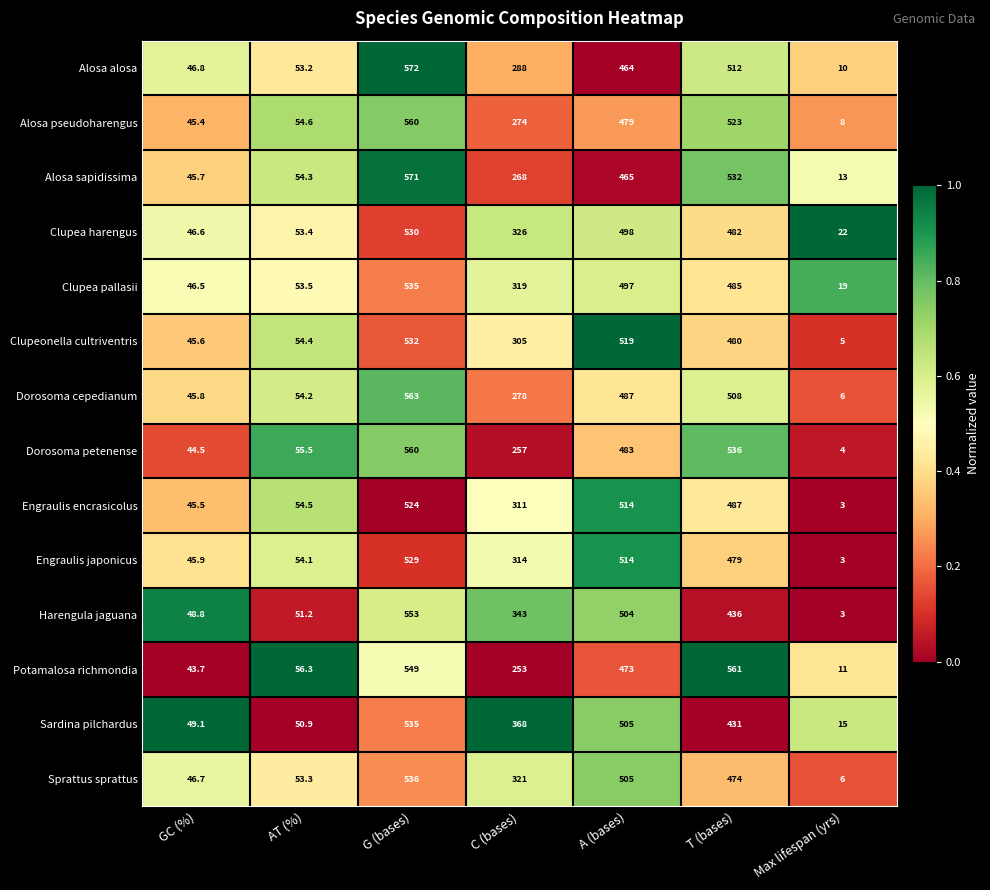

The value of Clupea pallasii at C (bases) is 319.0. True or false?

True